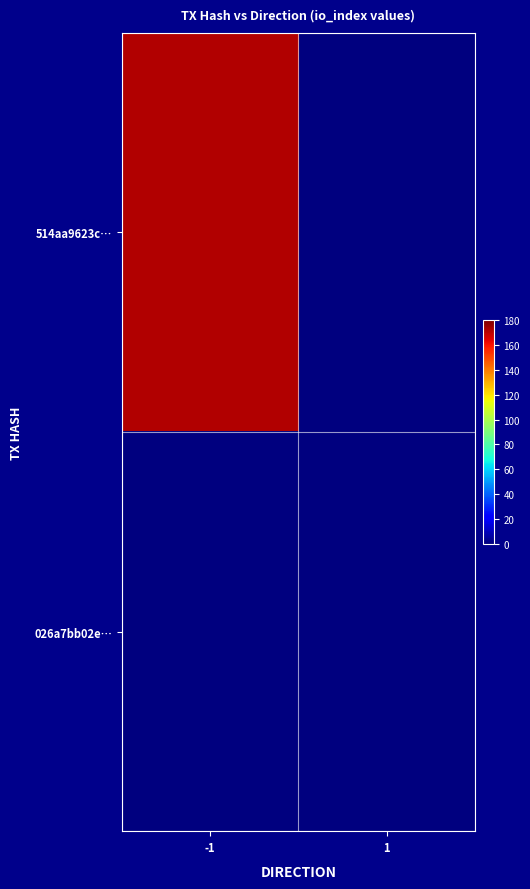

Reading left to right, transcribe all the data shown in this chart.

514aa9623c…: -1=172.0	1=0.0
026a7bb02e…: -1=0.0	1=0.0